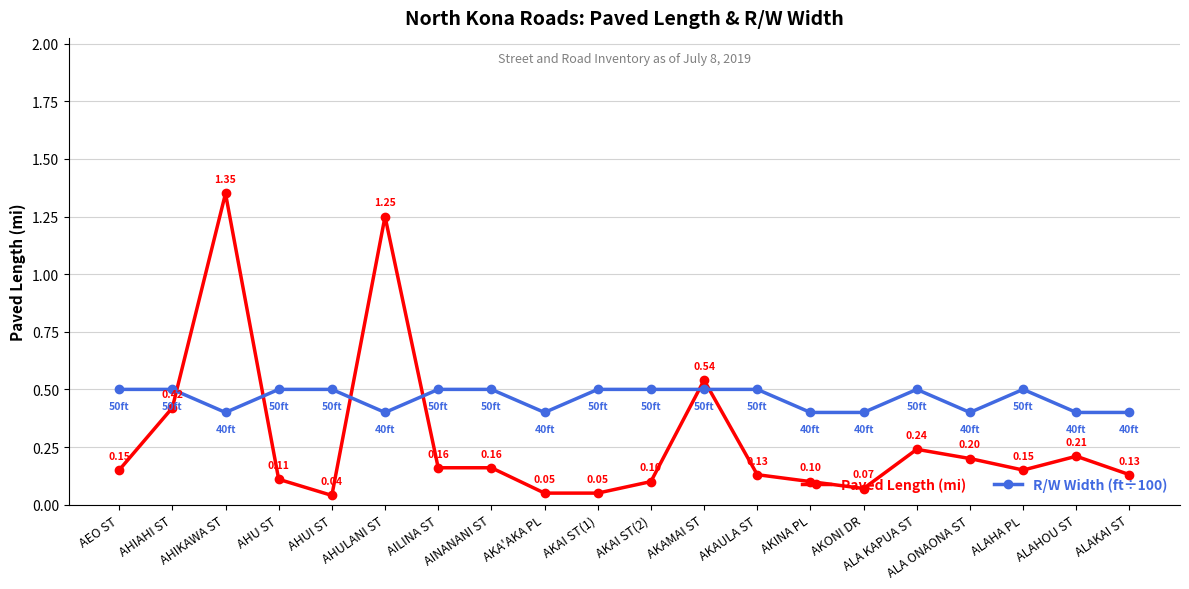

Which series has the largest total across all categories?

R/W Width (ft÷100)